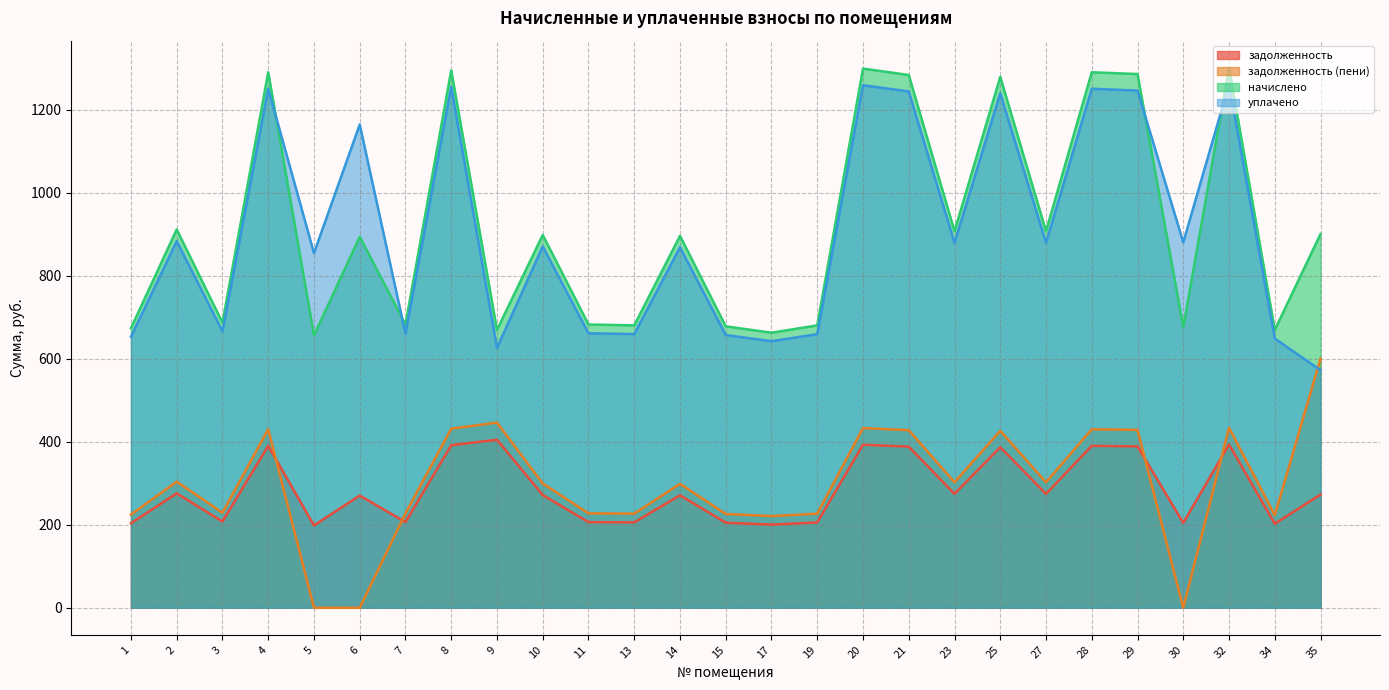

Rank the series by their maximum value, from lowest to highest.

задолженность, задолженность (пени), уплачено, начислено